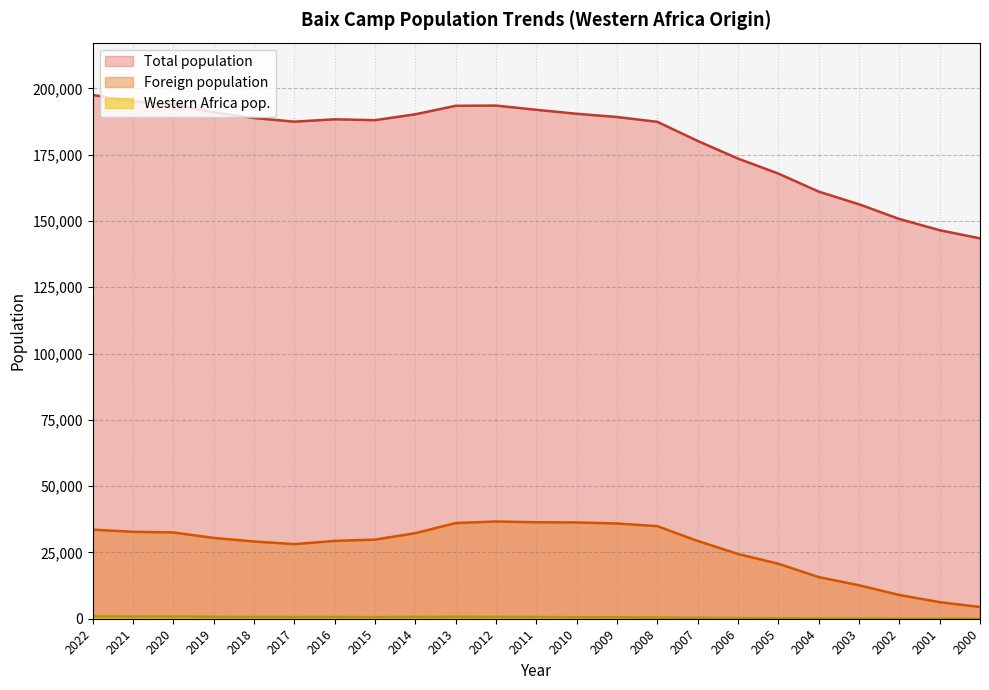

Reading left to right, what are all the values shown in this chart?

Total population: 197525	195098	194127	190973	188841	187471	188358	188026	190249	193455	193535	191947	190440	189226	187403	180196	173539	167889	161090	156312	150762	146522	143462
Foreign population: 33583	32797	32536	30487	29128	28129	29360	29838	32275	36091	36673	36388	36317	35921	34913	29327	24418	20749	15707	12623	8952	6257	4429
Western Africa pop.: 860	821	801	738	669	645	667	617	700	750	722	653	586	559	464	337	254	172	101	77	49	33	17